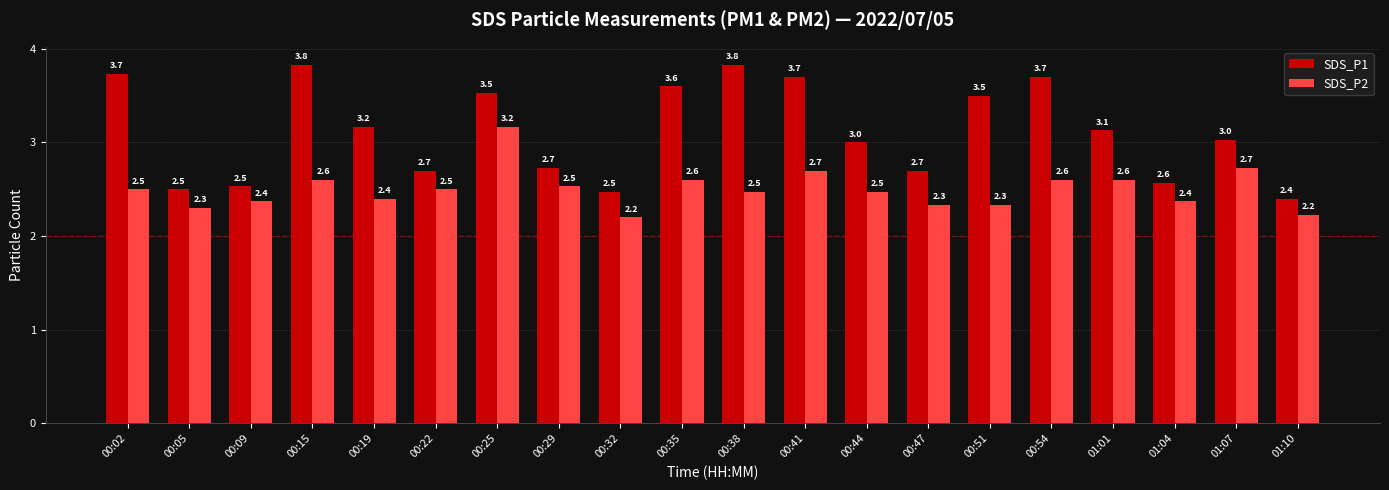

Is it true that SDS_P2 equals 1.2 at 00:51?

False